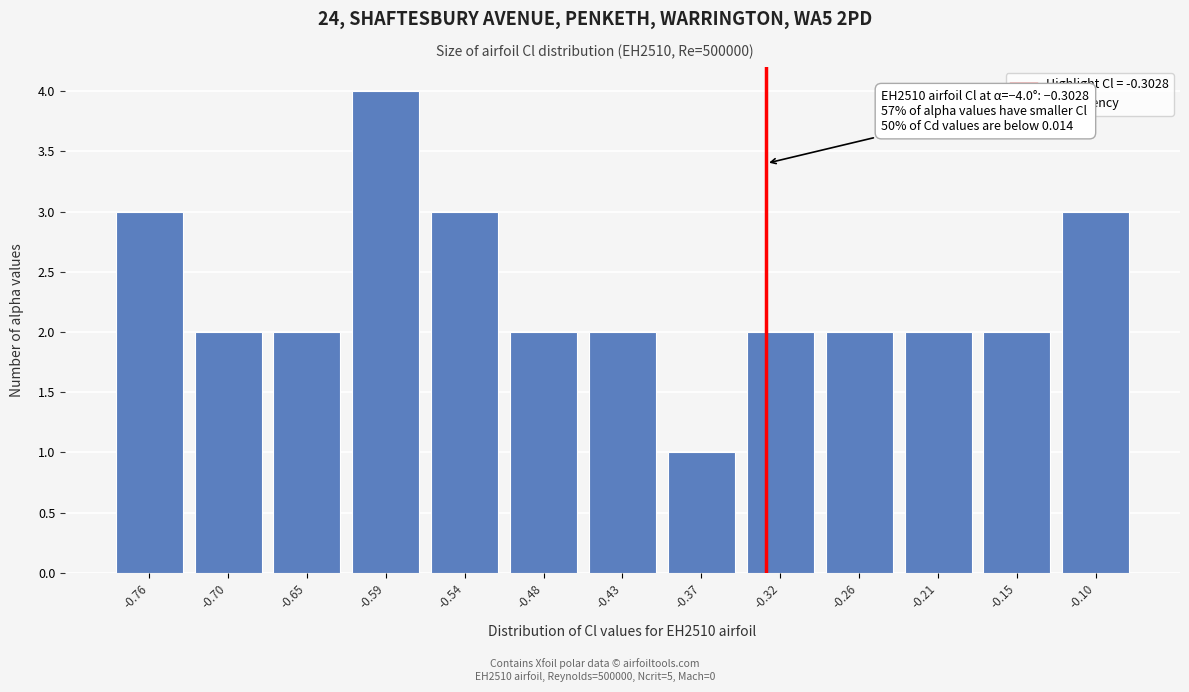

Reading left to right, what are all the values shown in this chart?

3	2	2	4	3	2	2	1	2	2	2	2	3